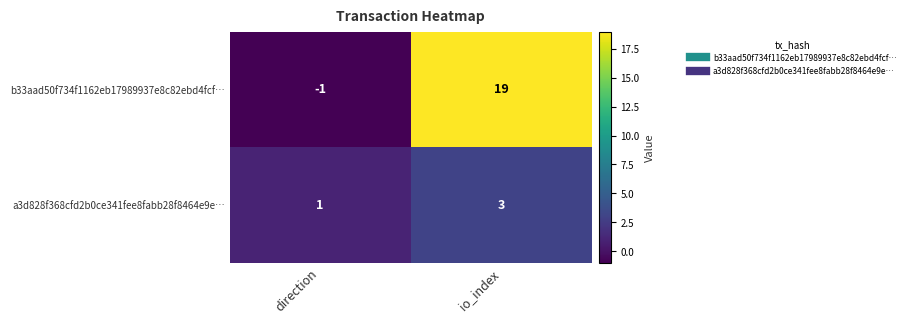

Reading left to right, extract all data points from this chart.

b33aad50f734f1162eb17989937e8c82ebd4fcf…: direction=-1	io_index=19
a3d828f368cfd2b0ce341fee8fabb28f8464e9e…: direction=1	io_index=3